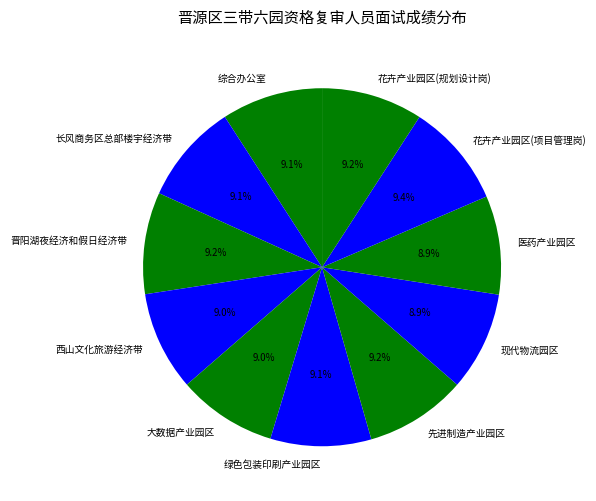

To the nearest percent, what percentage of the pie is 花卉产业园区(项目管理岗)?

9%